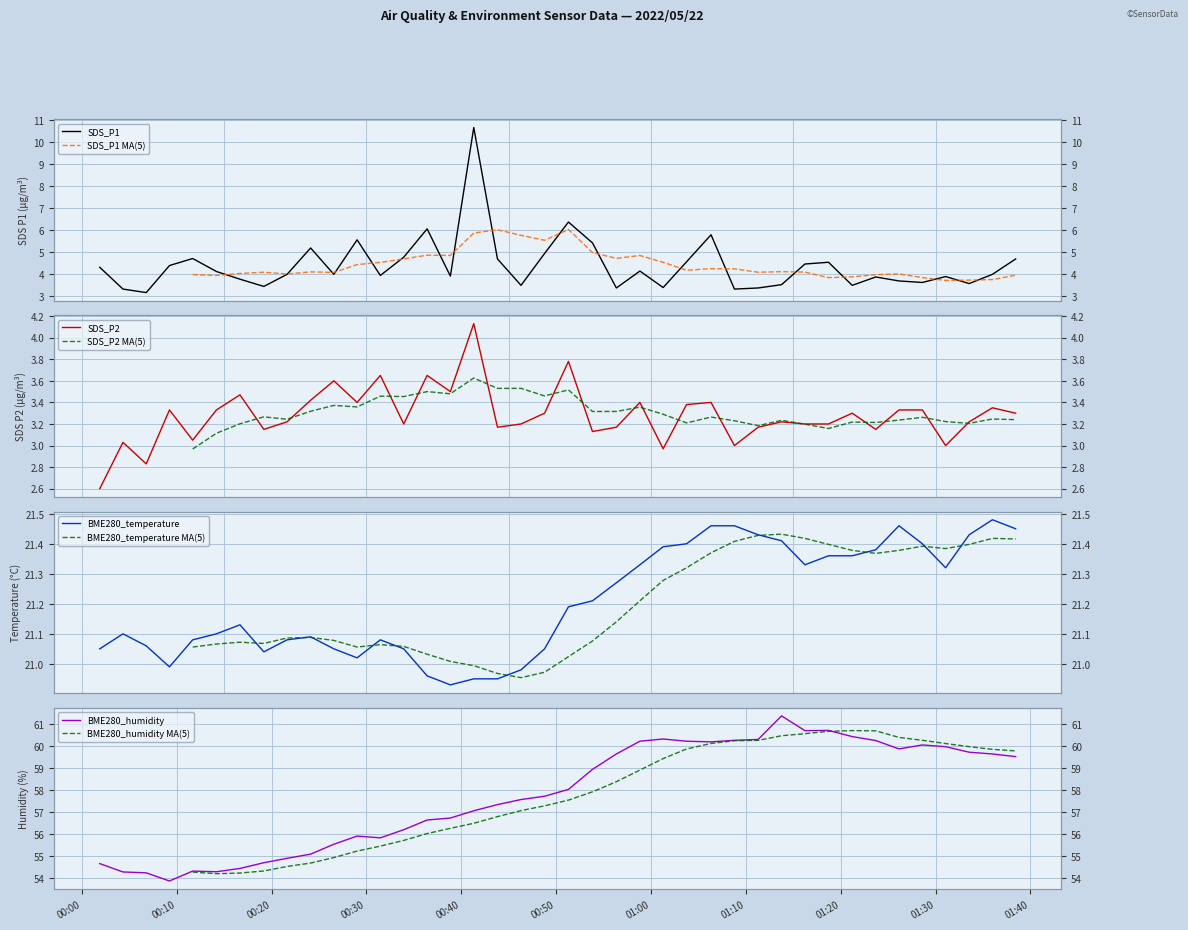

Is it true that BME280_humidity equals 23.2 at 34?

False